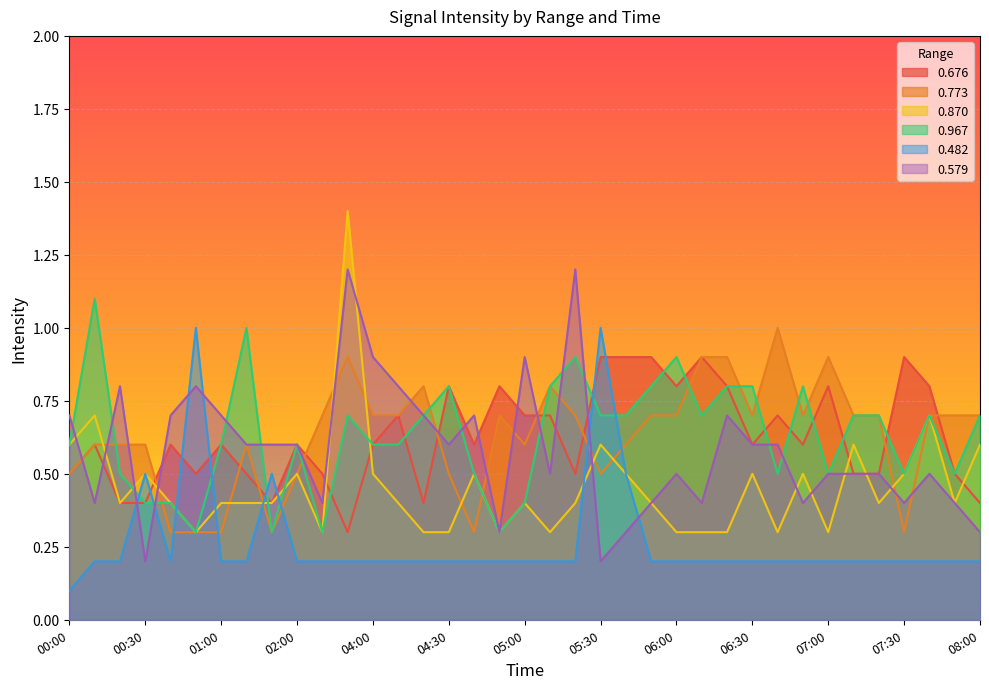

At 05:20, list the series in order from smallest to largest.

0.482, 0.870, 0.676, 0.773, 0.967, 0.579